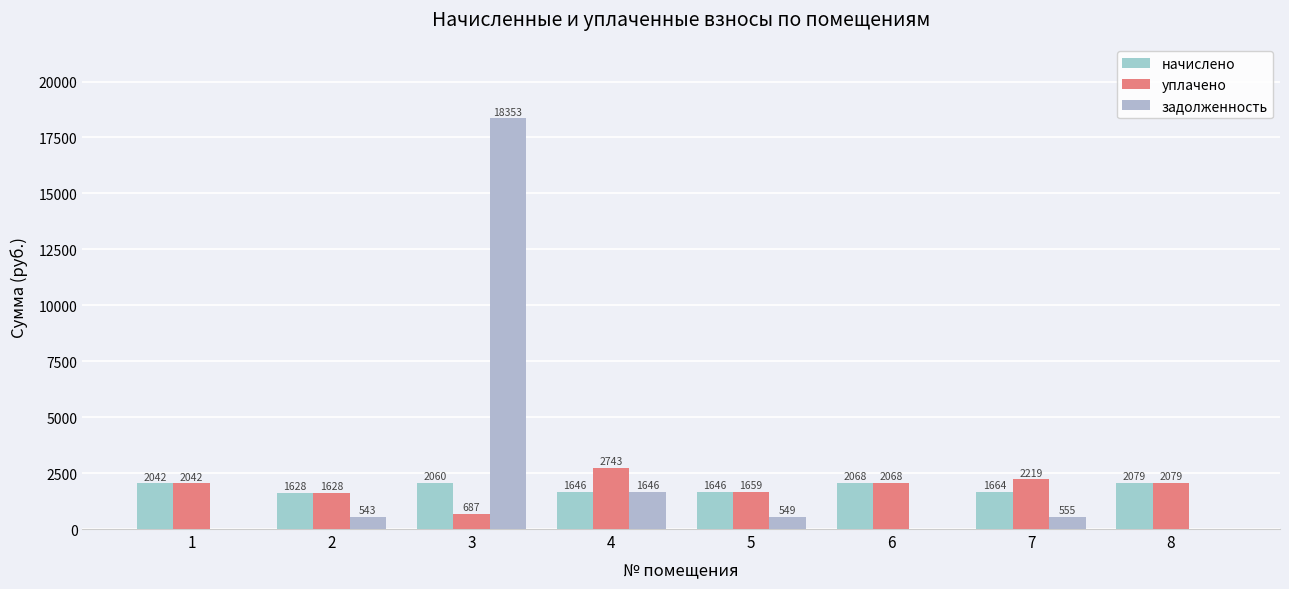

At how many categories does at least one series exceed 15602?

1